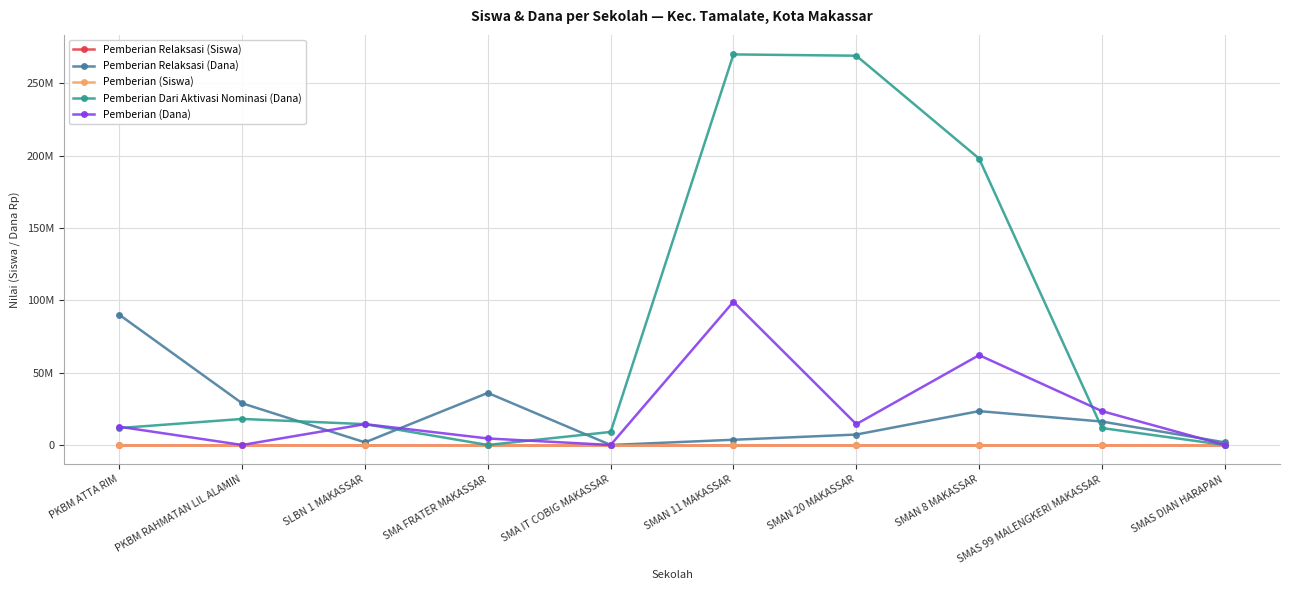

Which series has the largest range (max minus min)?

Pemberian Dari Aktivasi Nominasi (Dana)